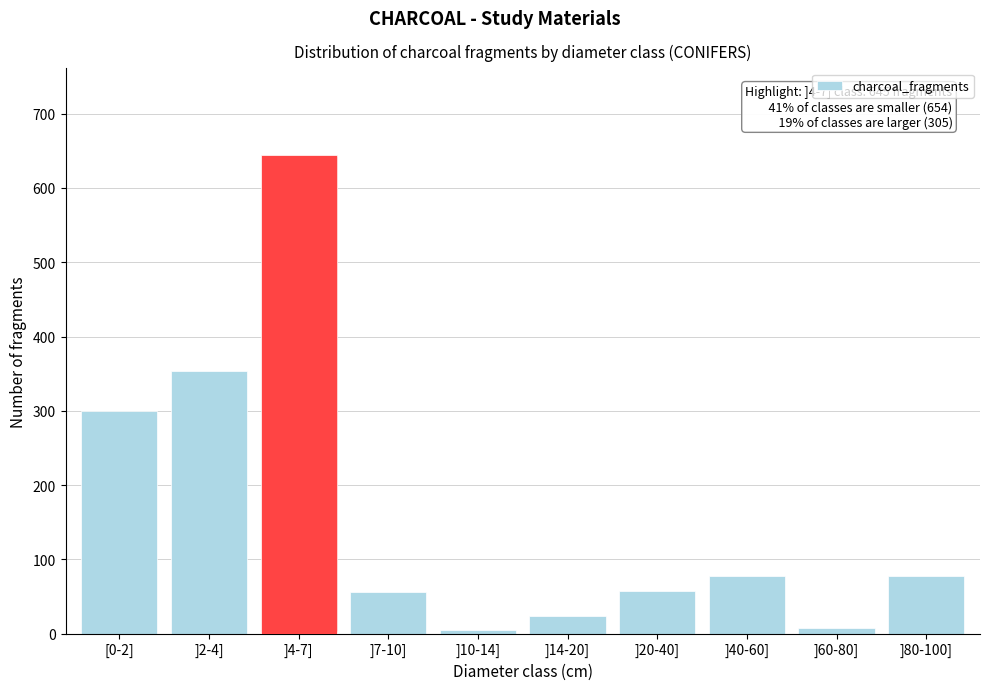

What is the label of the 2nd bar from the left?

]2-4]